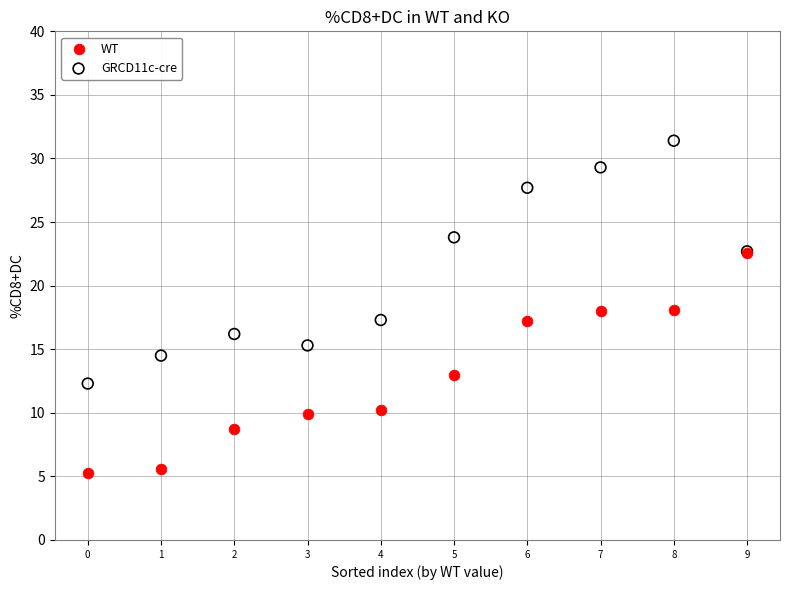

What are all the series names shown in the legend?

WT, GRCD11c-cre